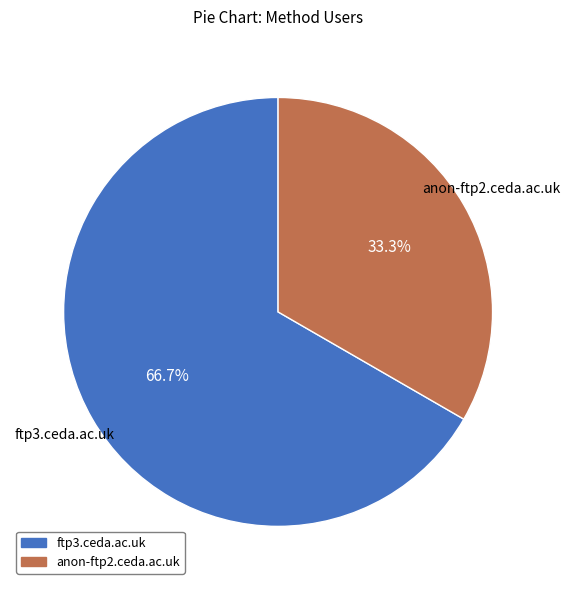

What percentage is the ftp3.ceda.ac.uk slice, to the nearest percent?

67%